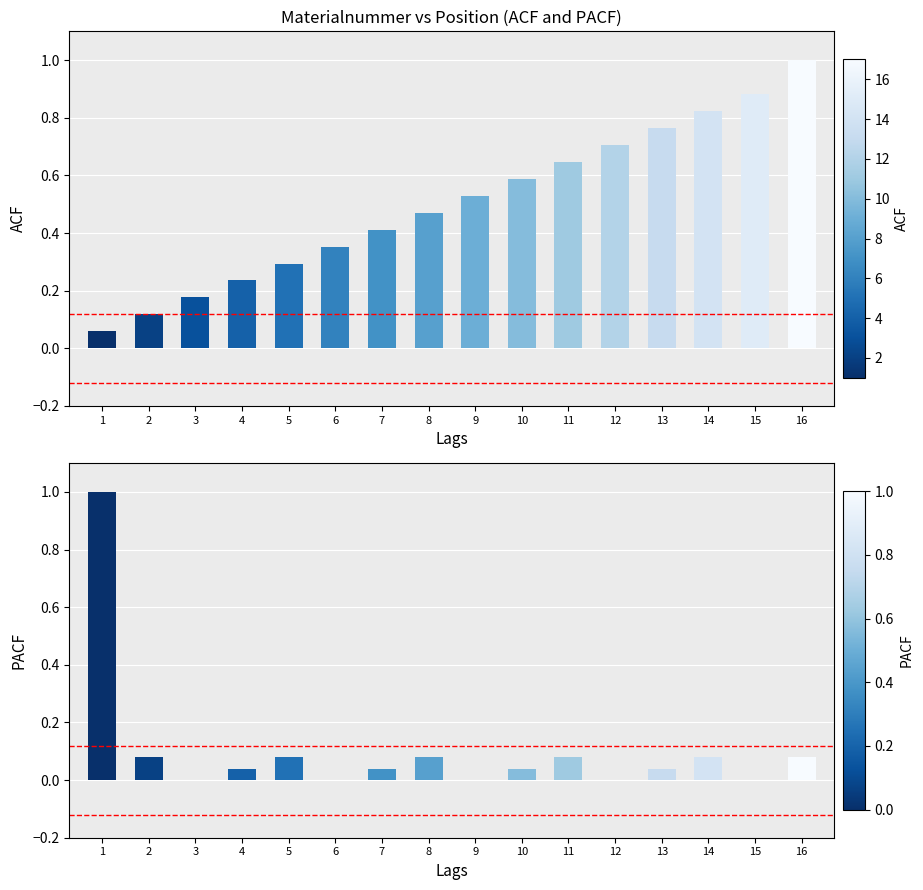

What value does the ACF series have at 7?

0.4